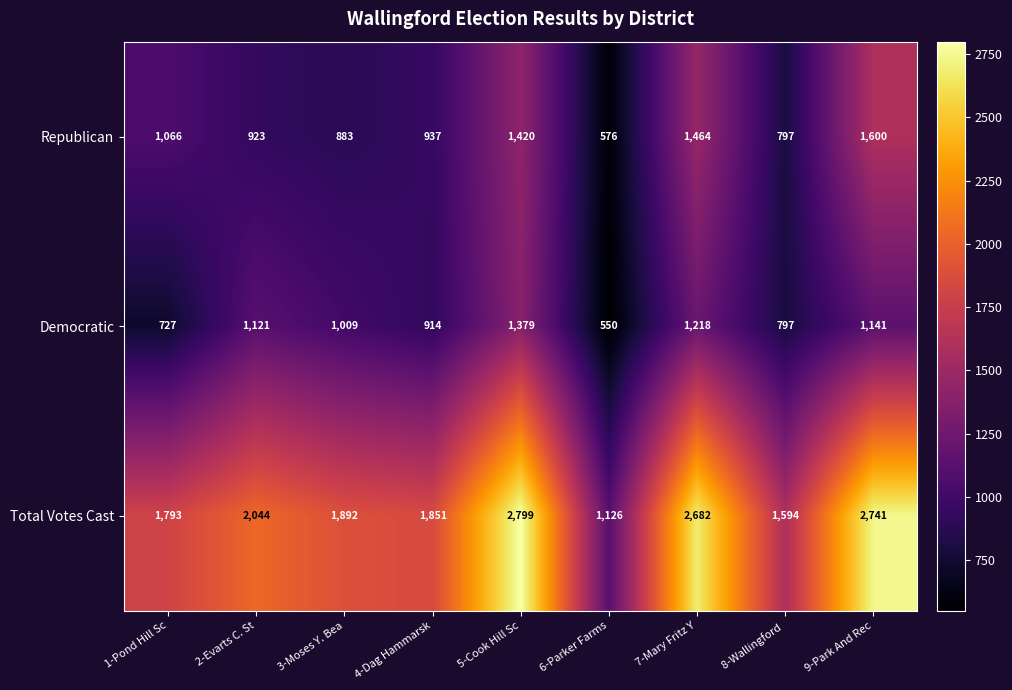

Which series has the largest range (max minus min)?

Total Votes Cast